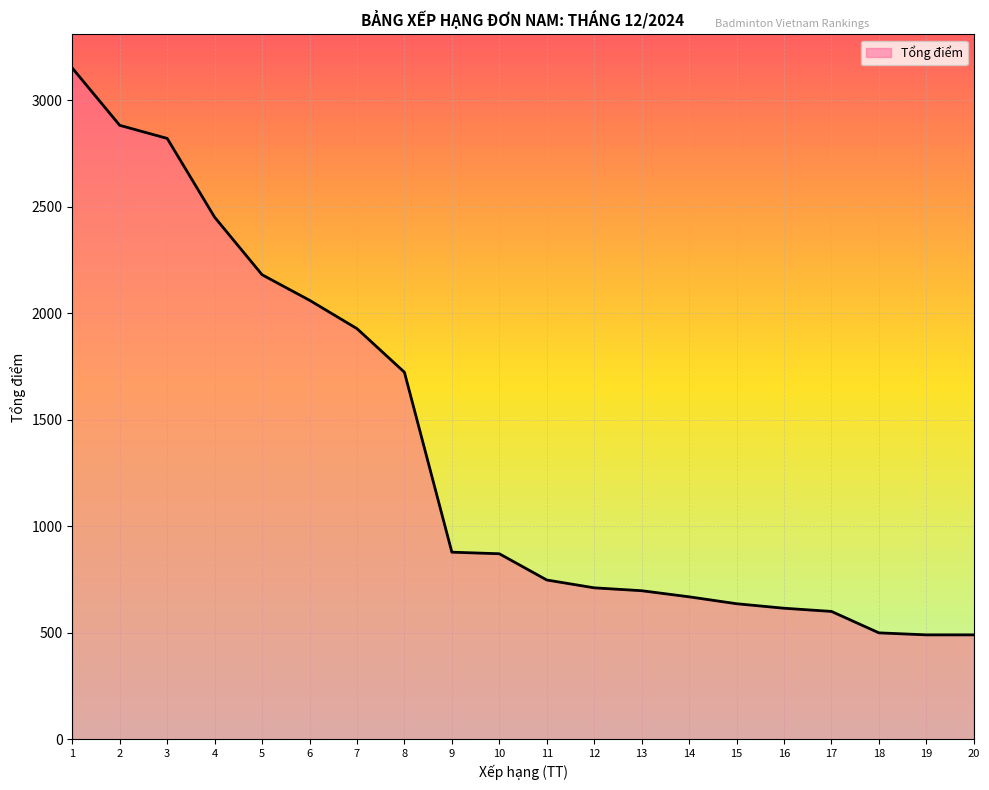

Is it true that the value at 6 is 2060.3?

True